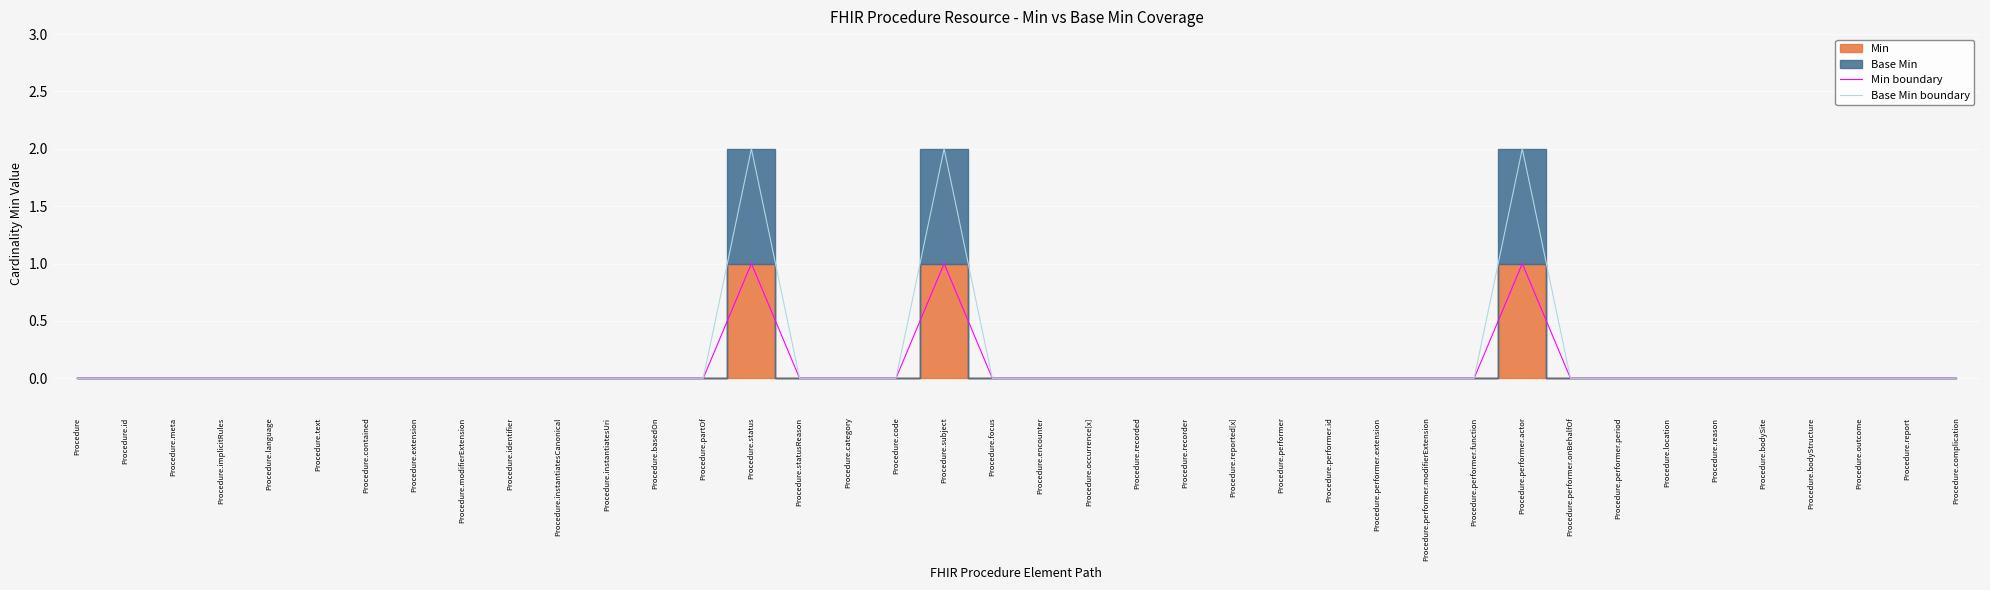

At Procedure.performer.extension, list the series in order from smallest to largest.

Min boundary, Base Min boundary